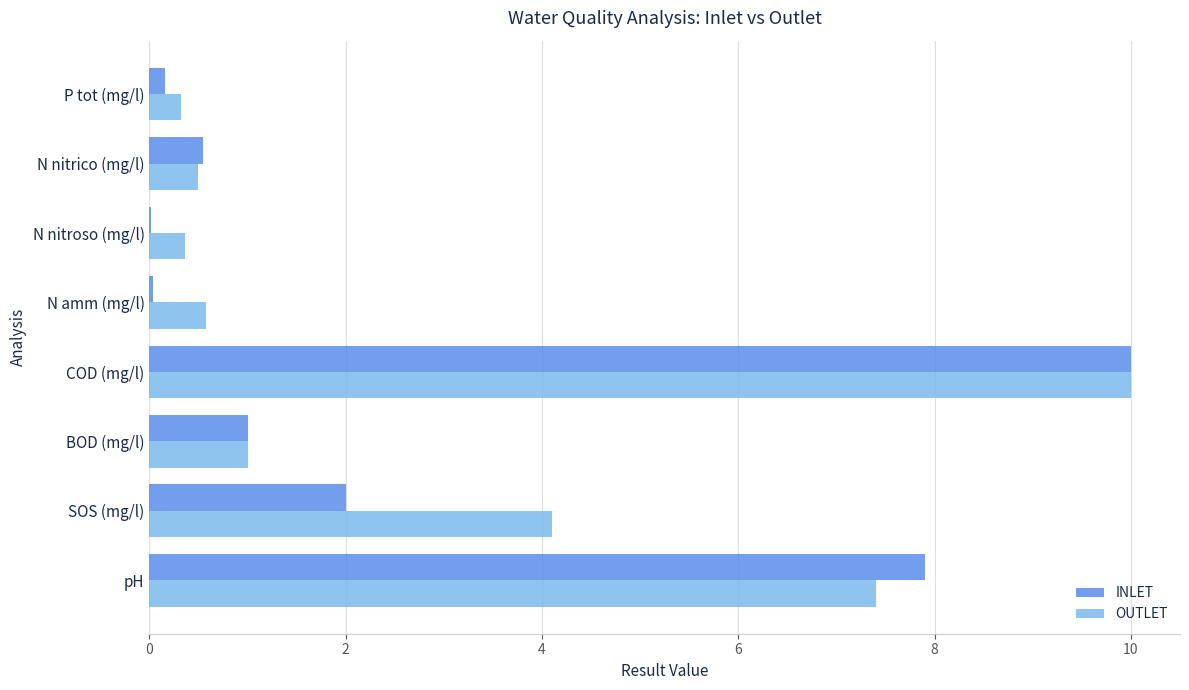

At which category is the sum across all series the highest?

COD (mg/l)